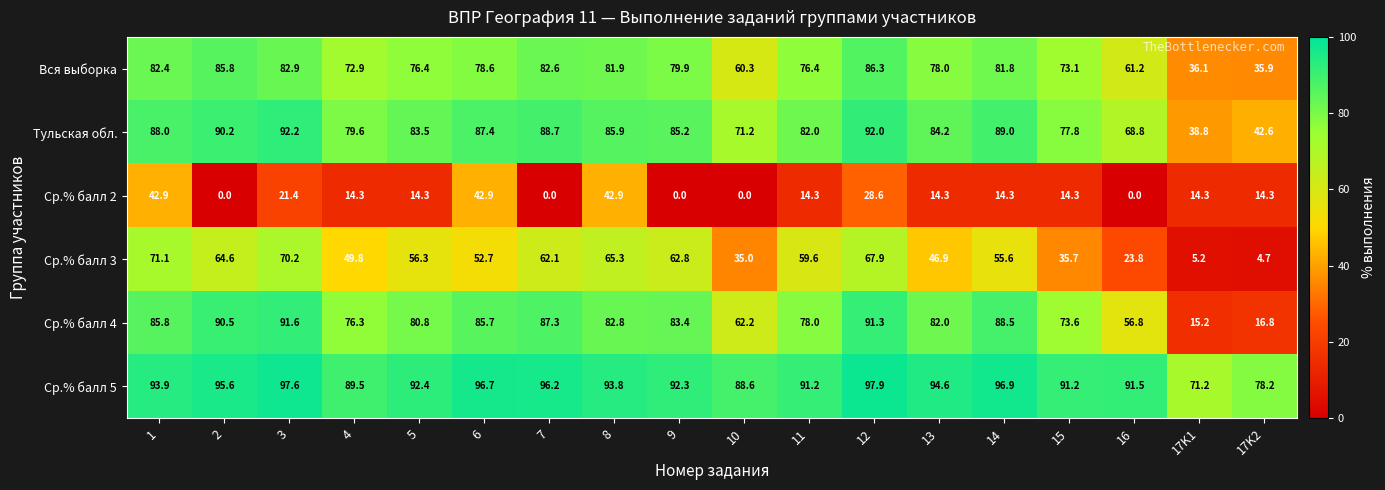

What is the greatest value displayed?

97.9